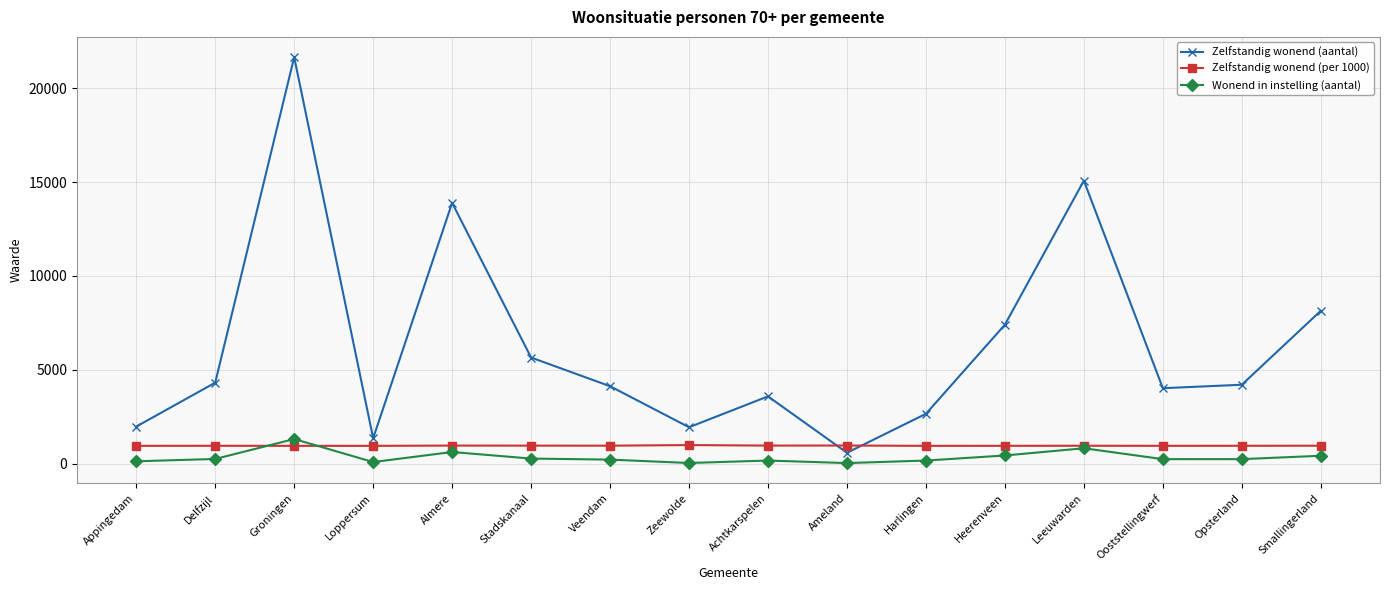

What is the label of the 10th point from the left?

Ameland